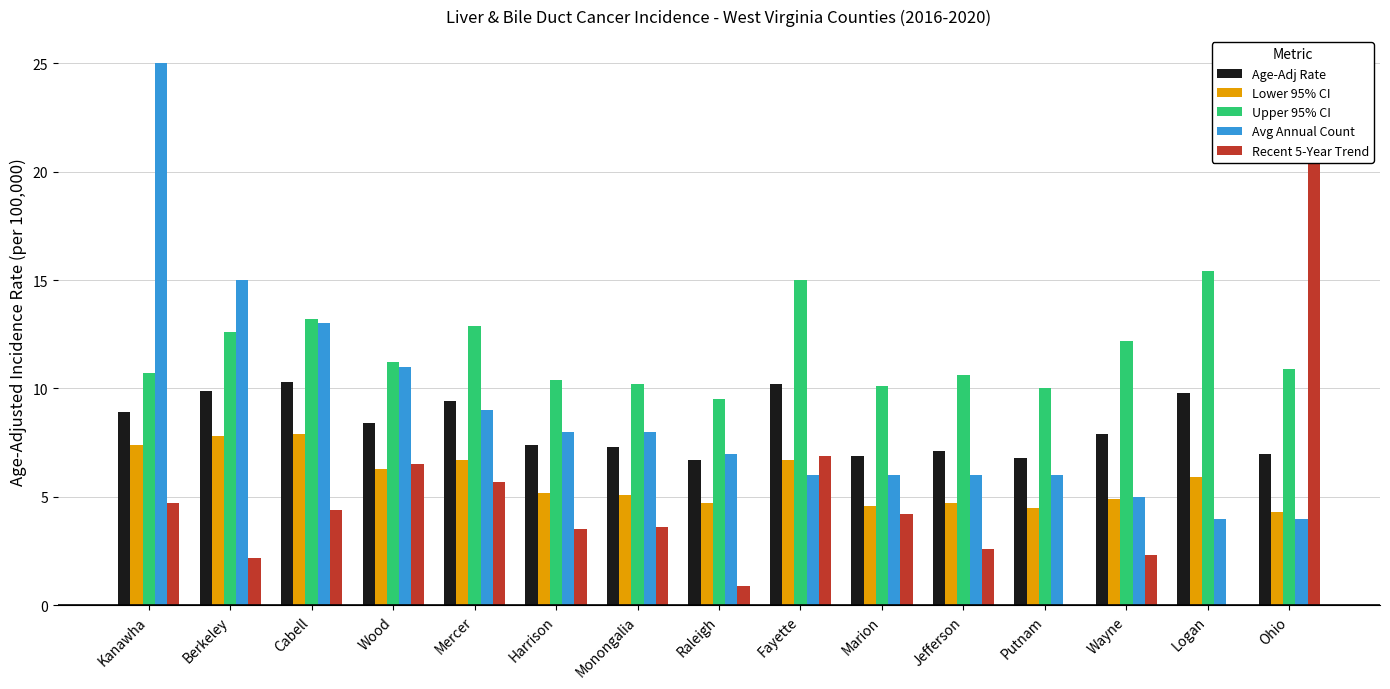

Rank the categories by Recent 5-Year Trend value from lowest to highest.

Putnam, Logan, Raleigh, Berkeley, Wayne, Jefferson, Harrison, Monongalia, Marion, Cabell, Kanawha, Mercer, Wood, Fayette, Ohio